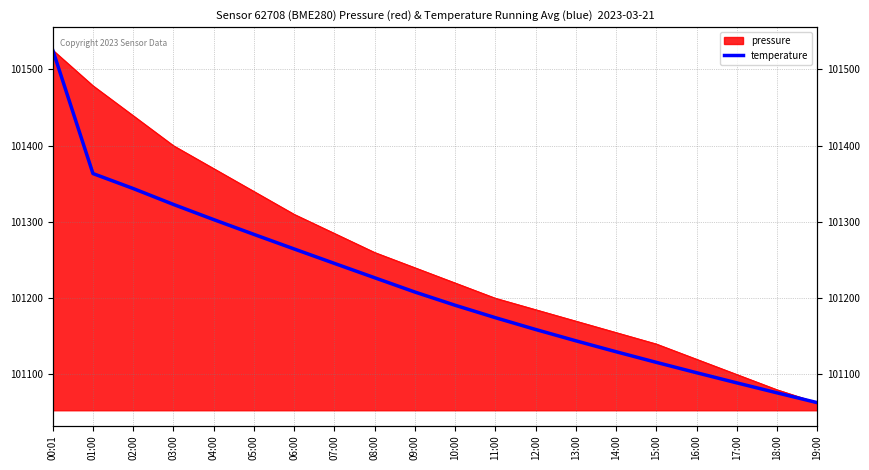

What is the minimum value shown in the chart?

101063.0